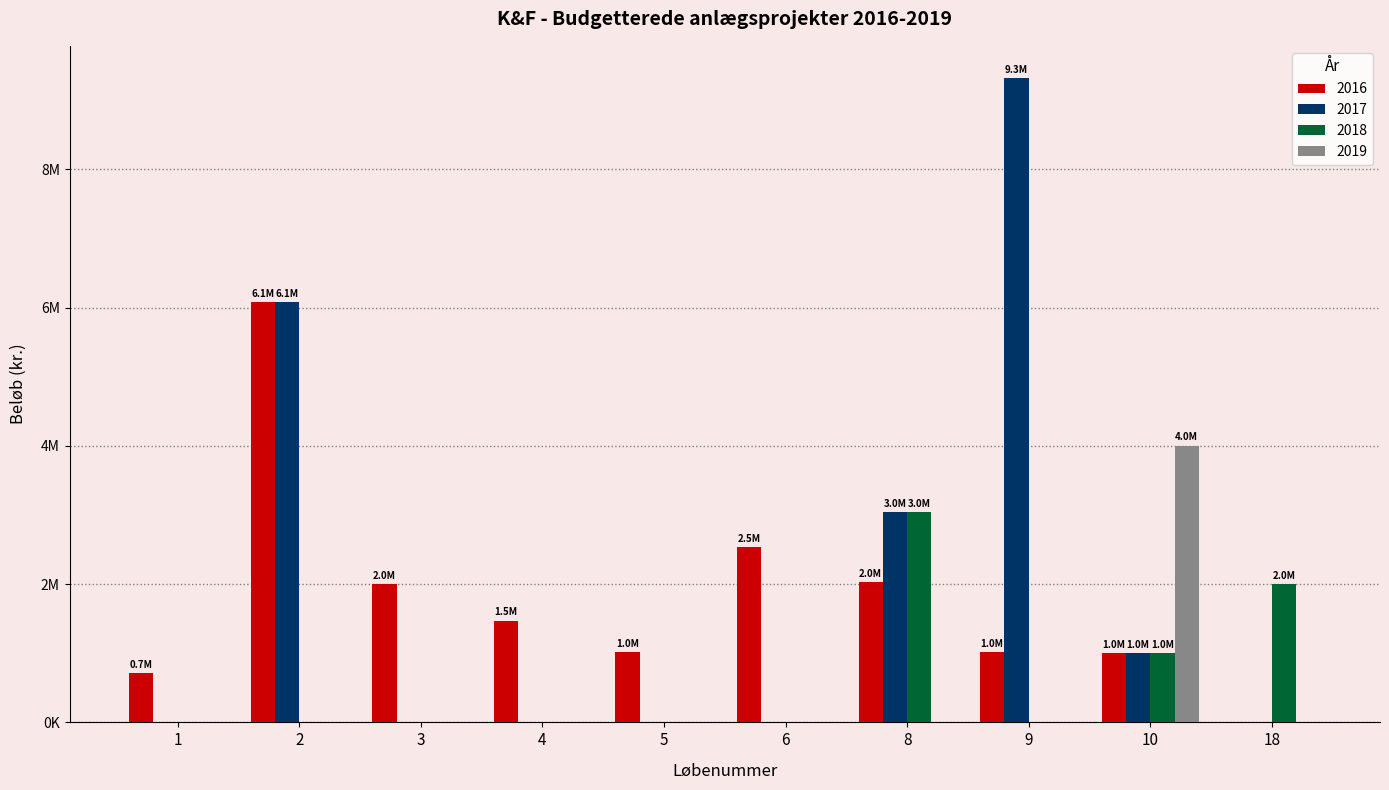

Rank the categories by 2018 value from lowest to highest.

1, 2, 3, 4, 5, 6, 9, 10, 18, 8